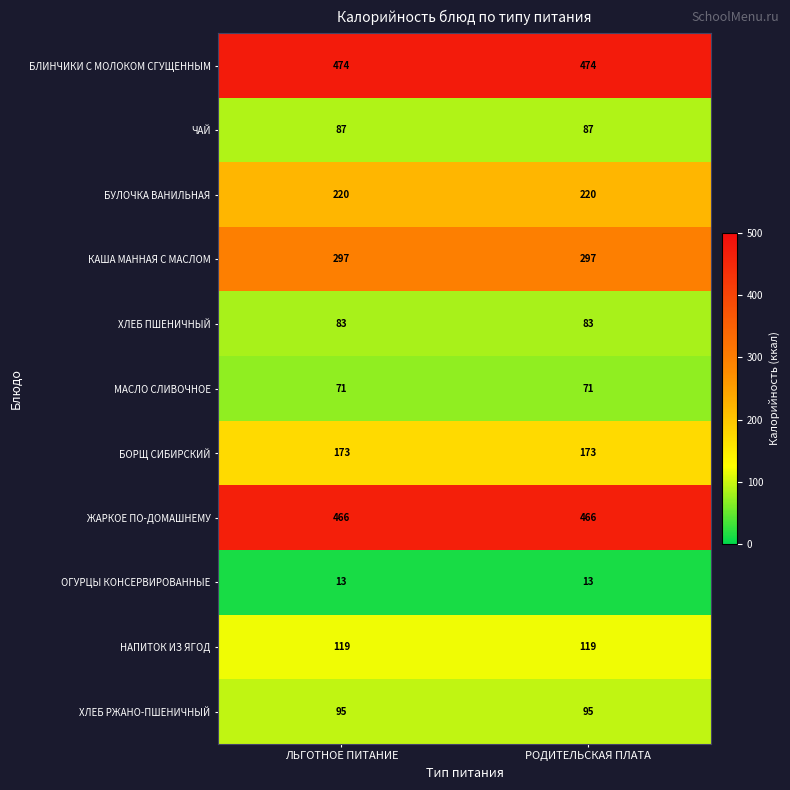

What is the total value across all series at РОДИТЕЛЬСКАЯ ПЛАТА?

2098